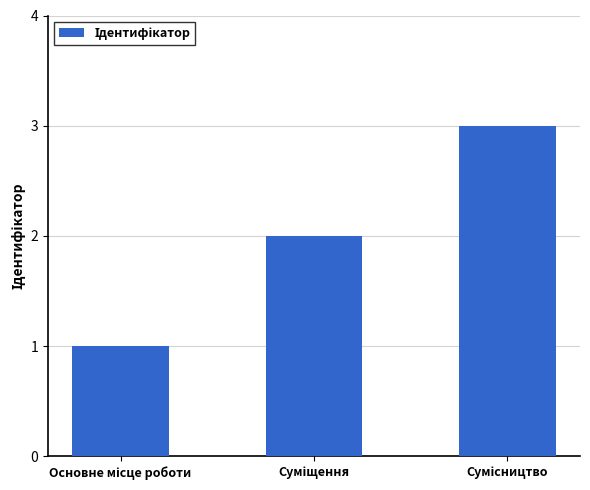

What is the difference between the maximum and minimum values?

2